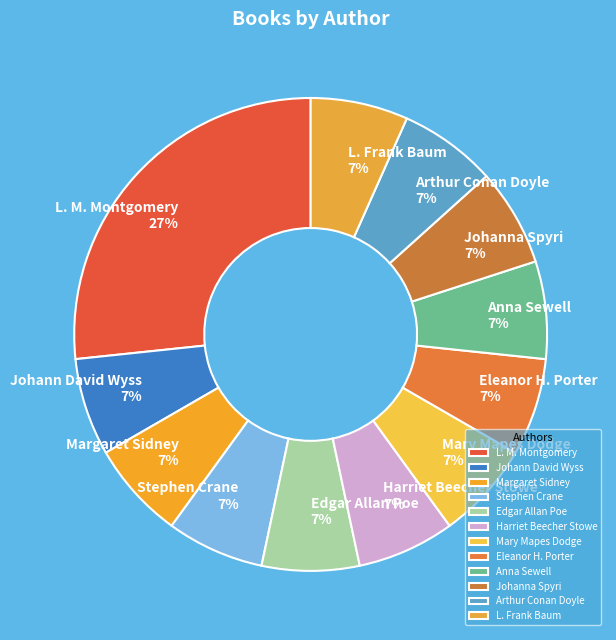

Is the sum of Johann David Wyss and Eleanor H. Porter greater than half?

No